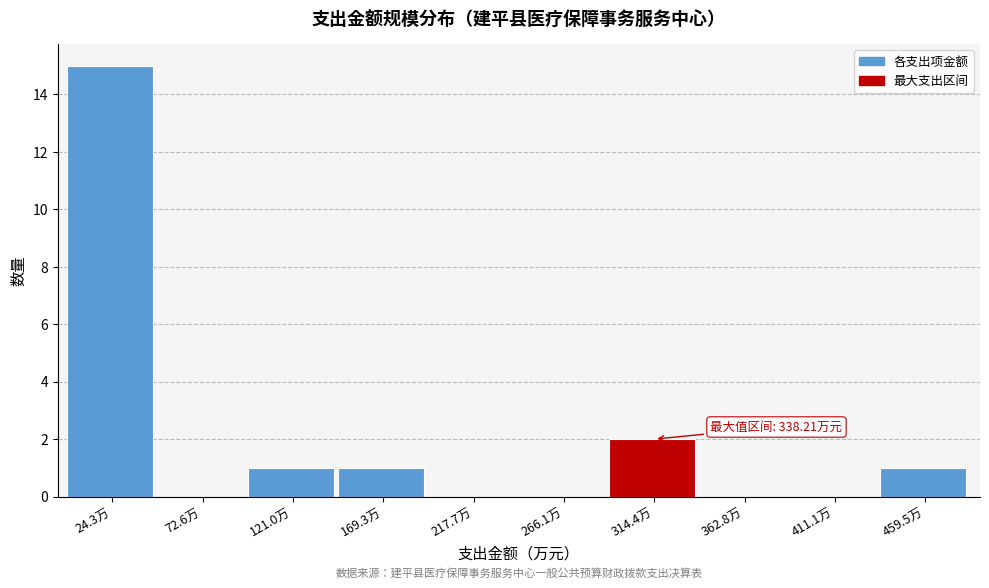

Which range on the x-axis has the tallest bar?

0 to 50